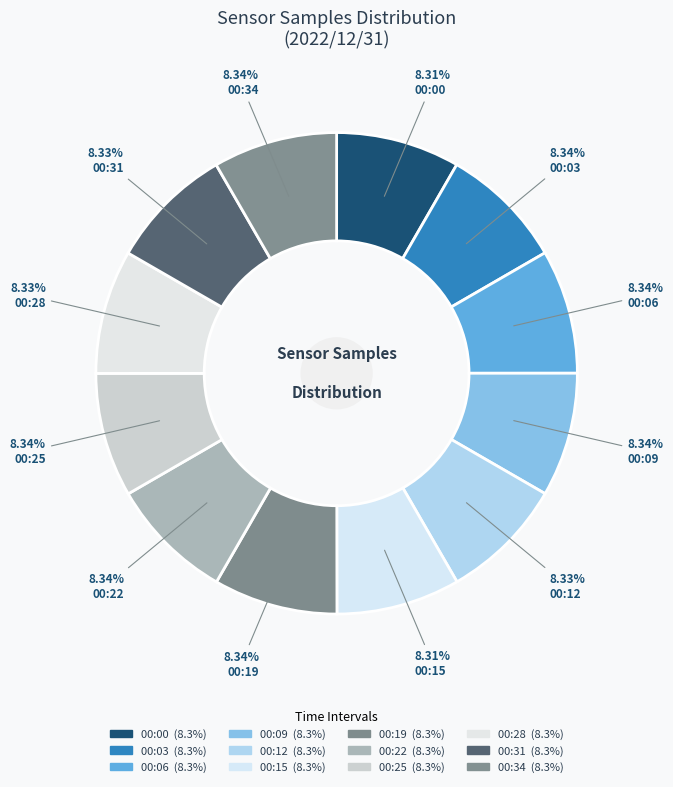

Do 00:22 and 00:34 together represent more than half of the pie?

No